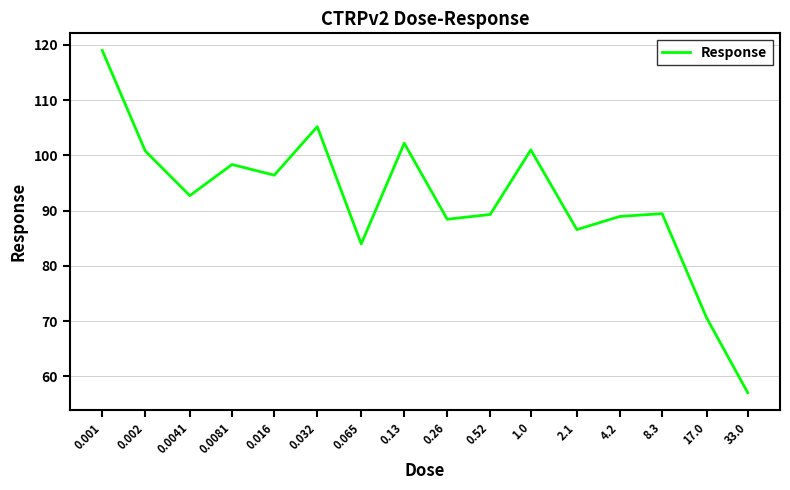

What is the change in value from 0.52 to 17.0?

-18.7